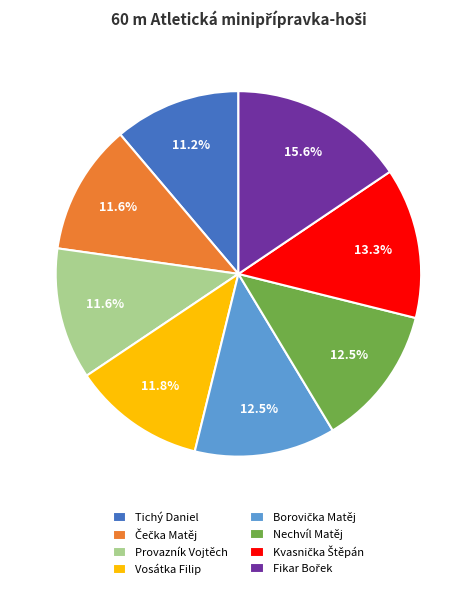

Is there any slice that represents more than half of the pie?

No